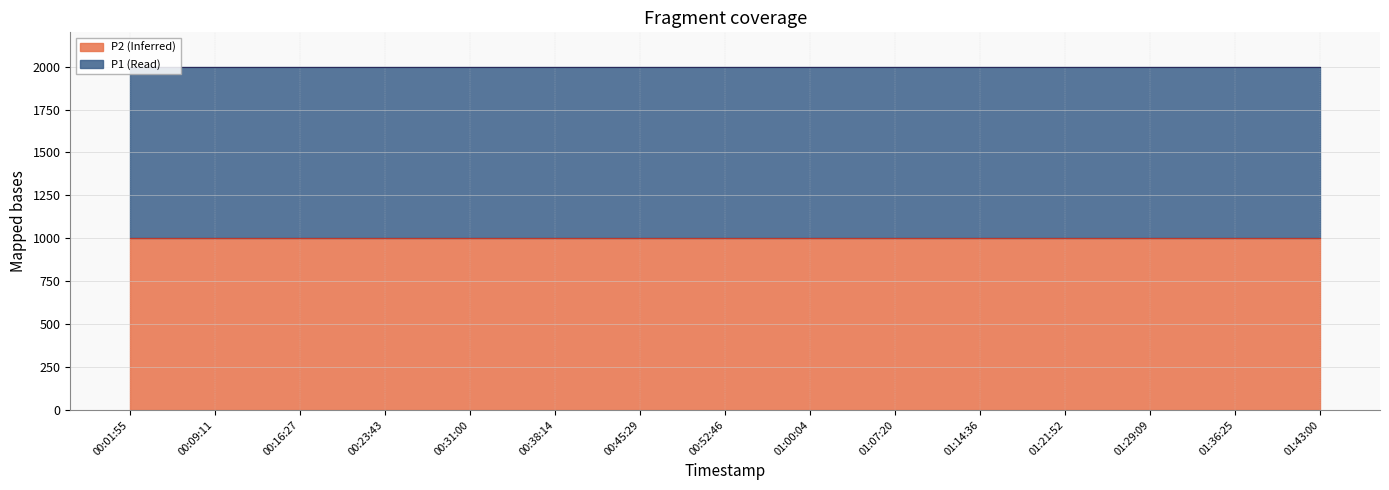

Reading left to right, extract all data points from this chart.

P1: 1999.9	1999.9	1999.9	1999.9	1999.9	1999.9	1999.9	1999.9	1999.9	1999.9	1999.9	1999.9	1999.9	1999.9	1999.9
P2: 999.9	999.9	999.9	999.9	999.9	999.9	999.9	999.9	999.9	999.9	999.9	999.9	999.9	999.9	999.9